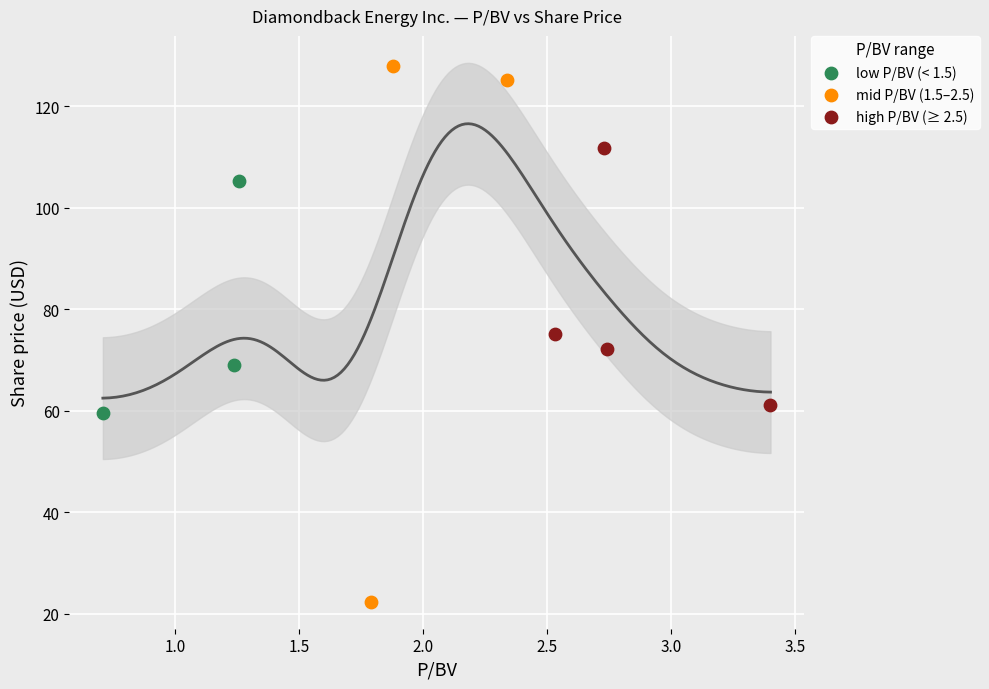

Which series has the largest Y range (max minus min)?

mid P/BV (1.5–2.5)